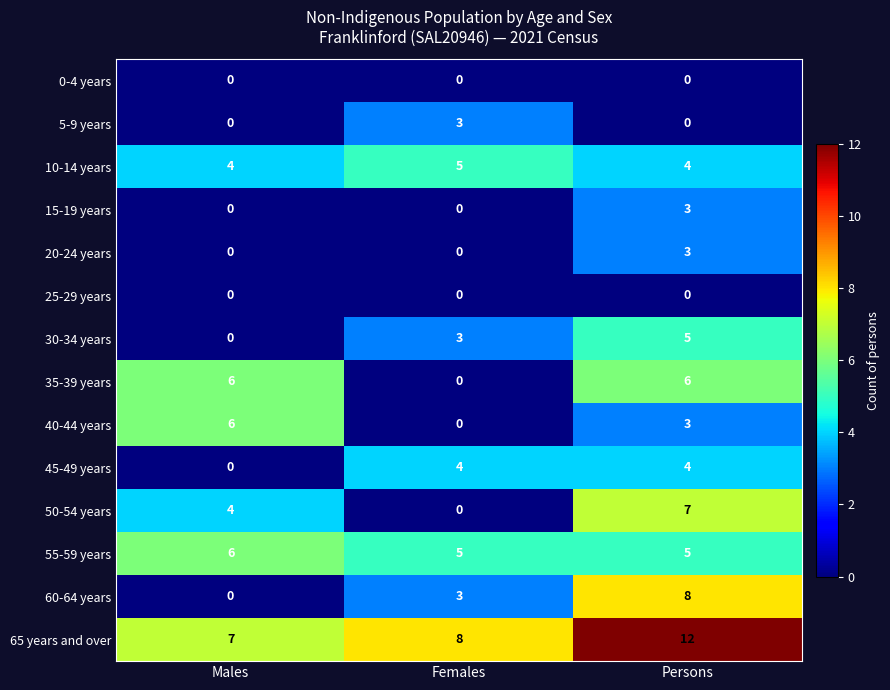

The 20-24 years series shows 0 at Females. True or false?

True